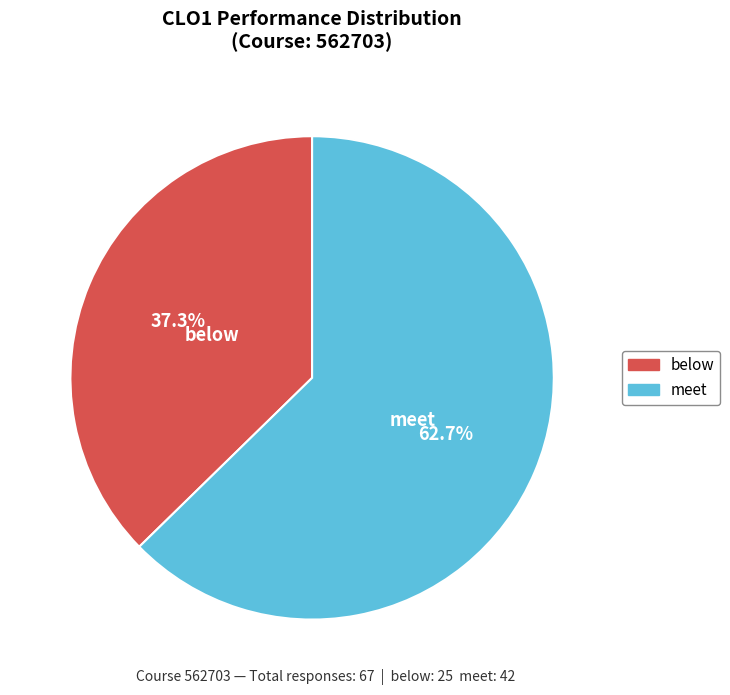

To the nearest percent, what is the difference between the largest and smallest slice percentages?

25%